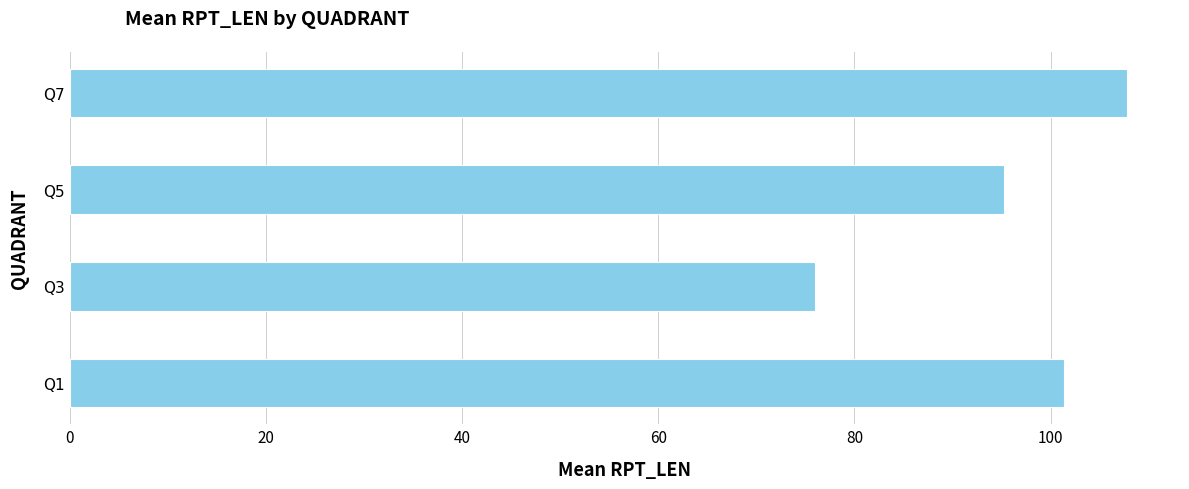

List the labels in order of value, smallest first.

Q3, Q5, Q1, Q7